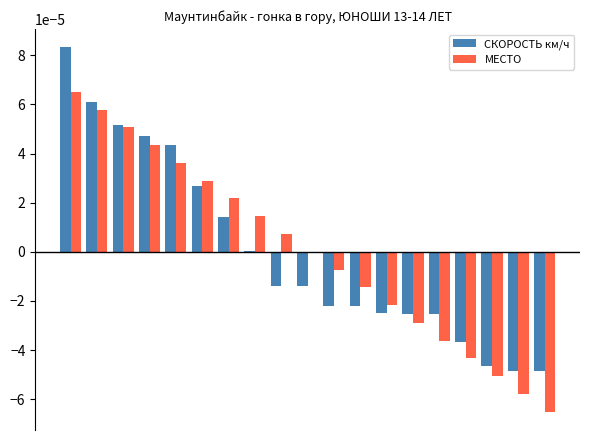

Are the bars horizontal?

No